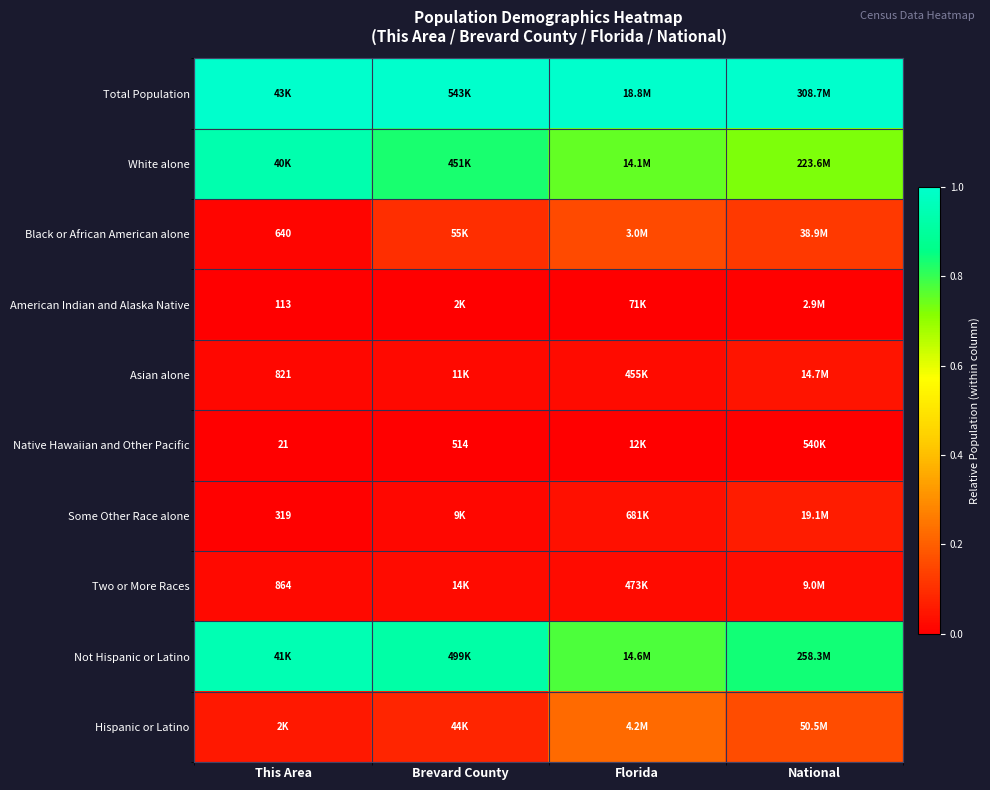

What is the maximum value shown in the chart?

1.0